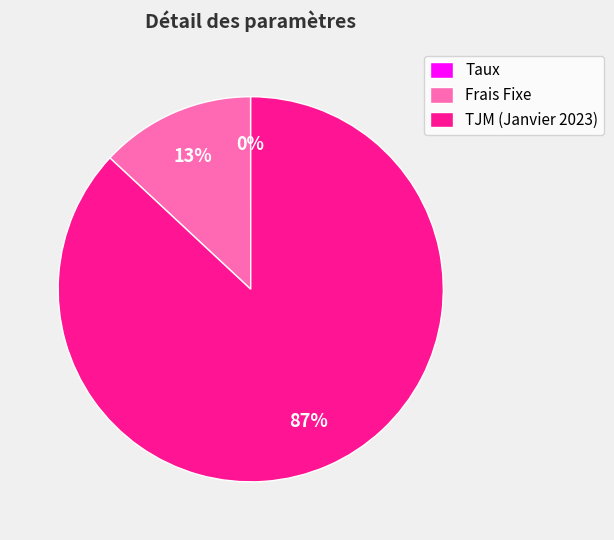

Is the sum of TJM (Janvier 2023) and Frais Fixe greater than half?

Yes